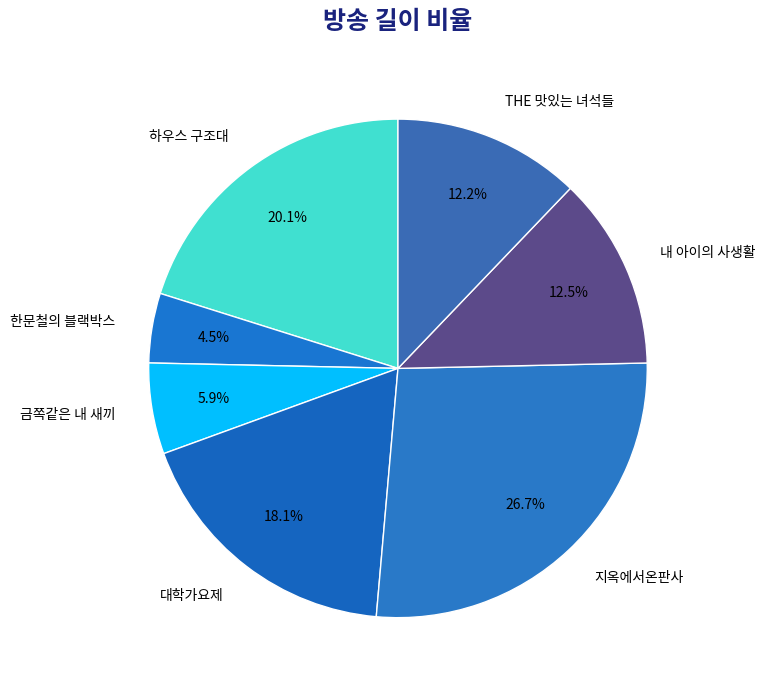

What is the ratio of the value at 하우스 구조대 to the value at 대학가요제?

1.1